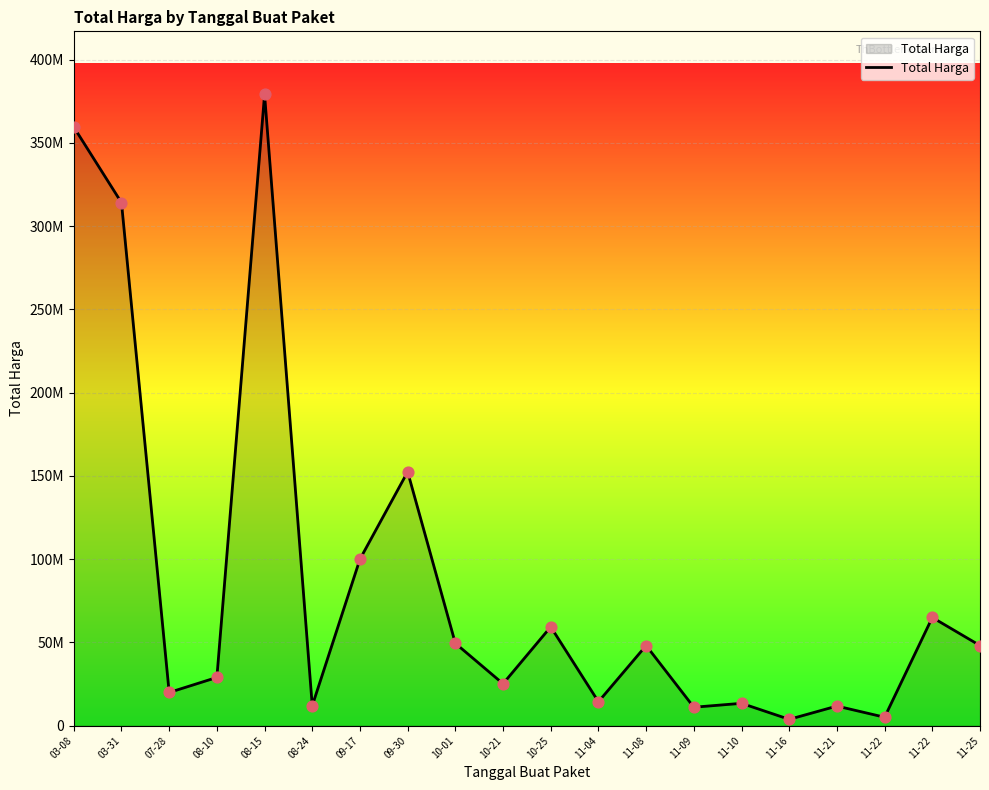

What is the ratio of the value at 11-09 to the value at 08-24?

0.9